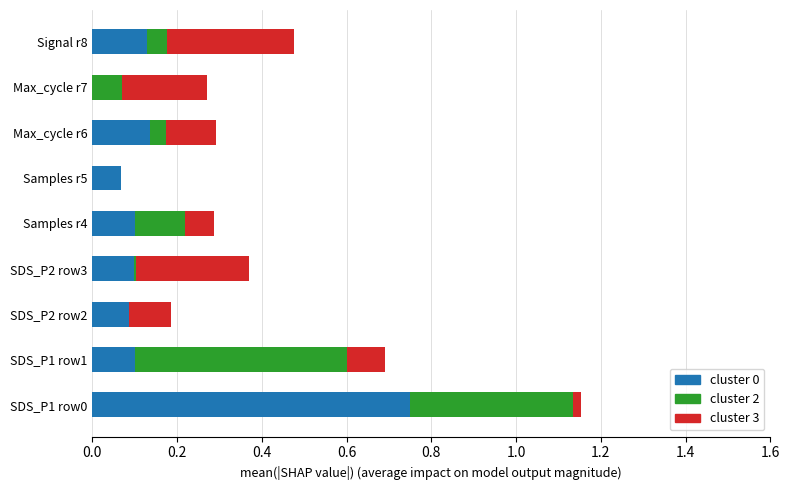

Is it true that cluster 0 equals 0.1 at Signal r8?

True